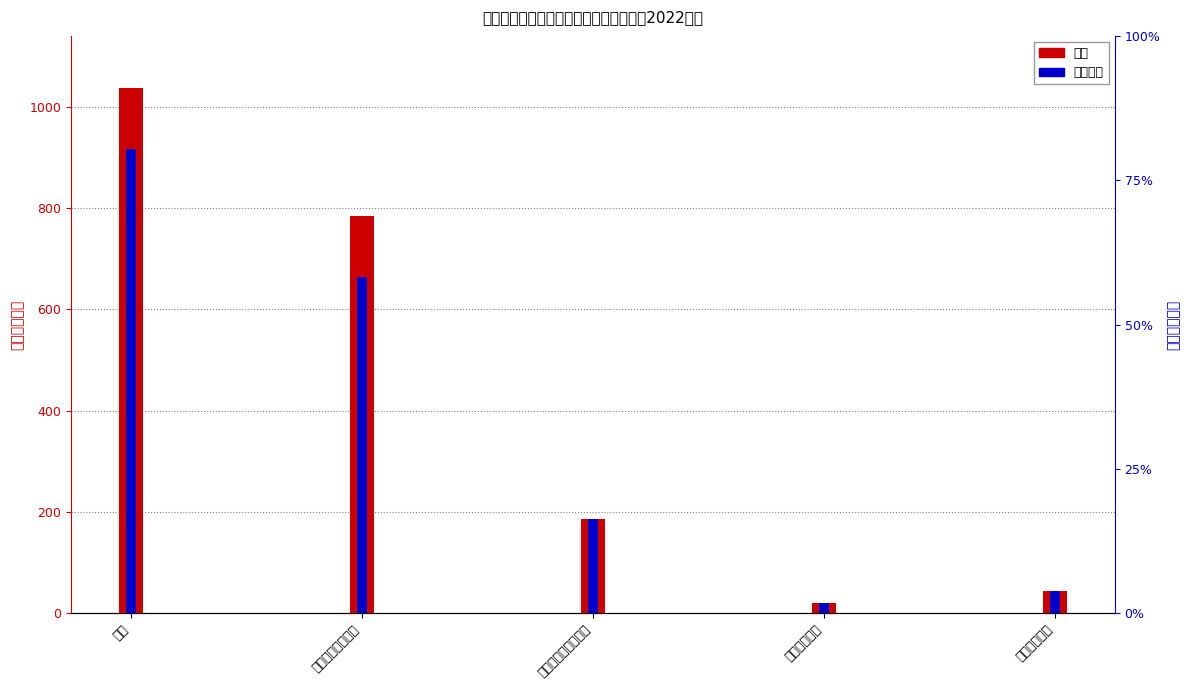

Reading left to right, extract all data points from this chart.

合计: 合计=1036.1	一般公共服务支出=784.6	社会保障和就业支出=186.8	卫生健康支出=21.2	住房保障支出=43.4
基本支出: 合计=916.1	一般公共服务支出=664.6	社会保障和就业支出=186.8	卫生健康支出=21.2	住房保障支出=43.4